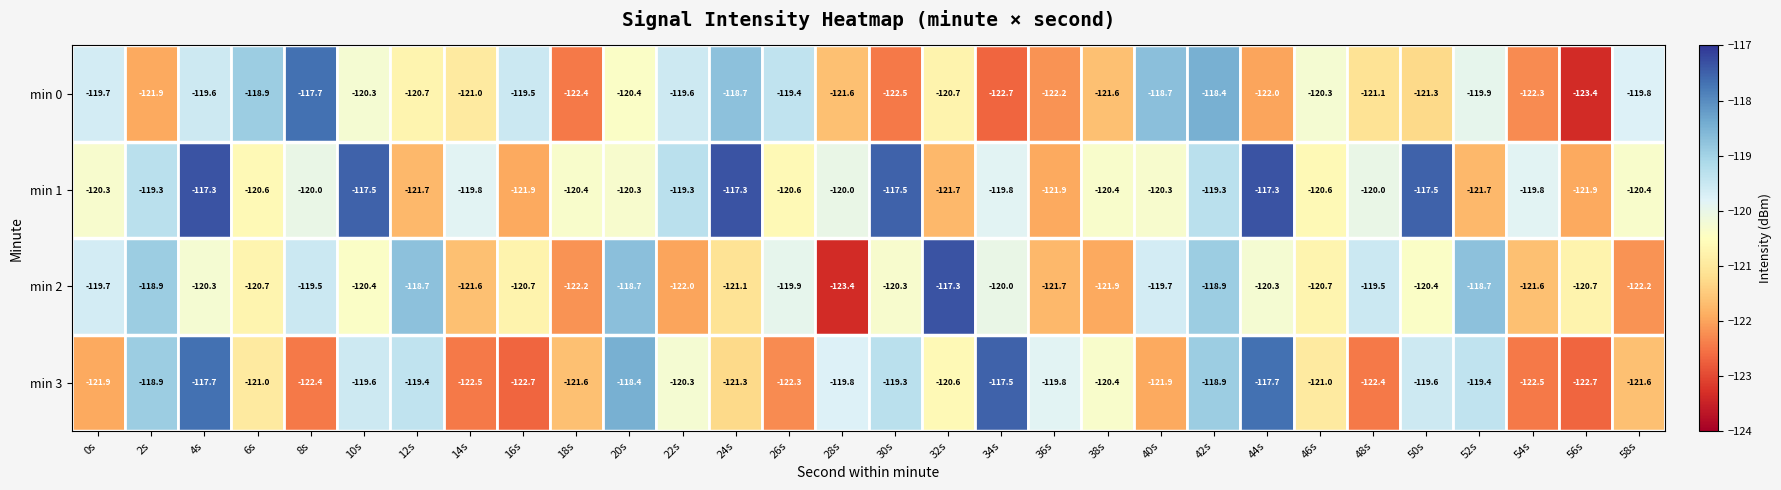

What is the spread (max minus min) of values at 10s?

2.9